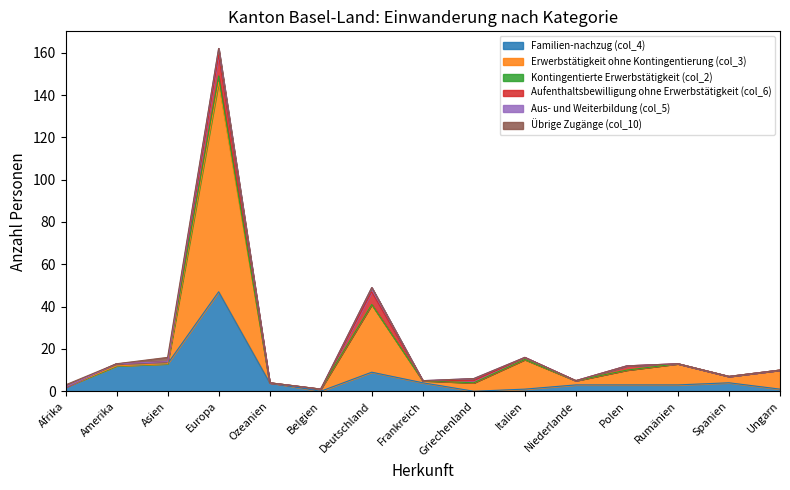

How many lines are shown in the chart?

6